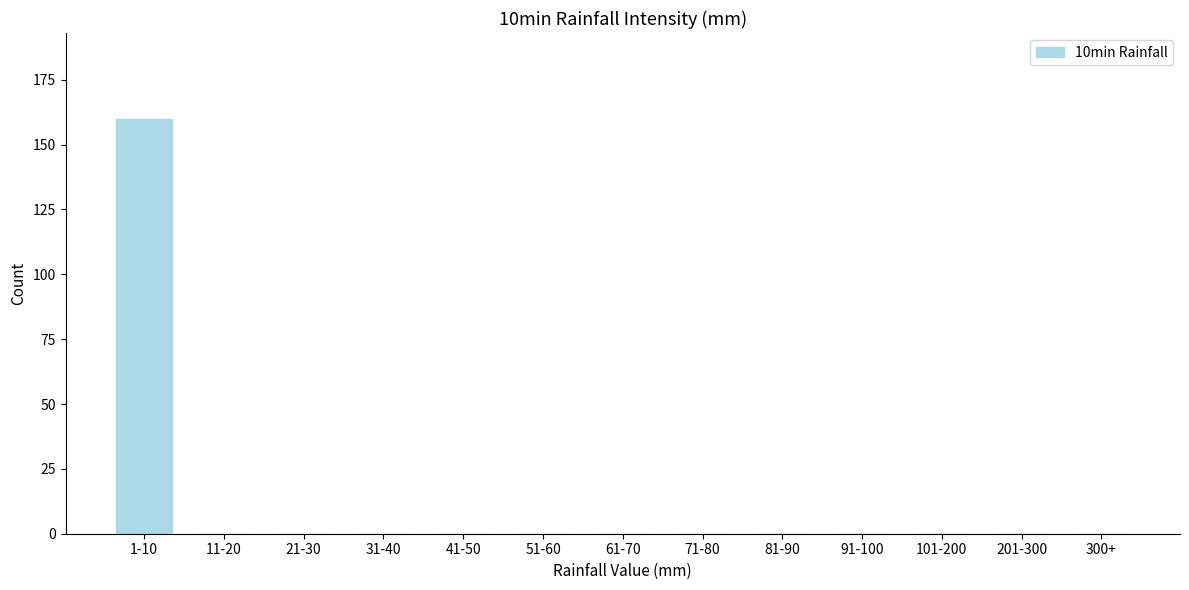

Reading left to right, list all the values displayed in this chart.

1-10=160	11-20=0	21-30=0	31-40=0	41-50=0	51-60=0	61-70=0	71-80=0	81-90=0	91-100=0	101-200=0	201-300=0	300+=0